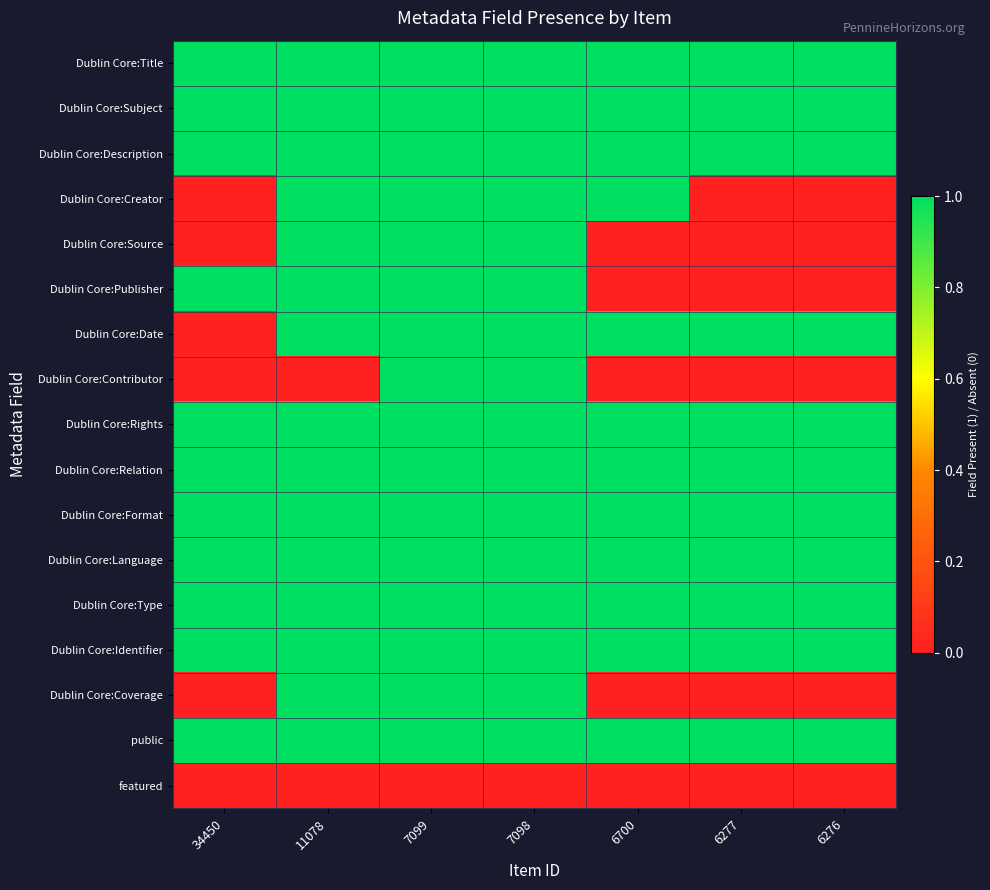

How many distinct data groups are displayed?

17